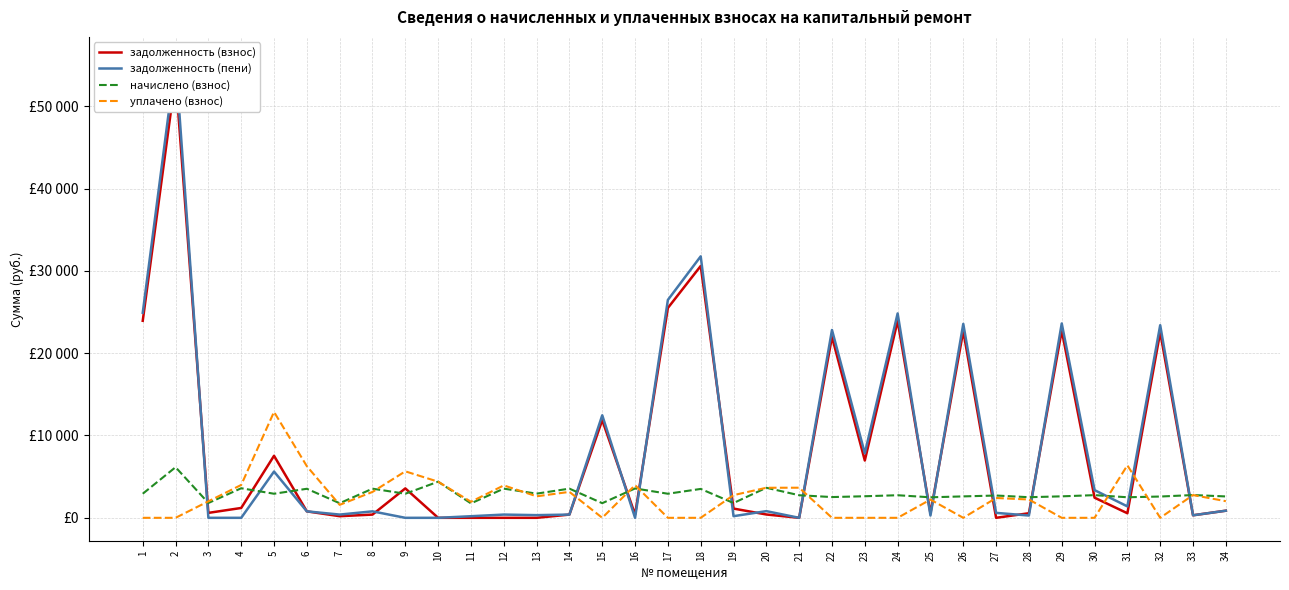

How many interior local peaks does the задолженность (пени) series have?

12